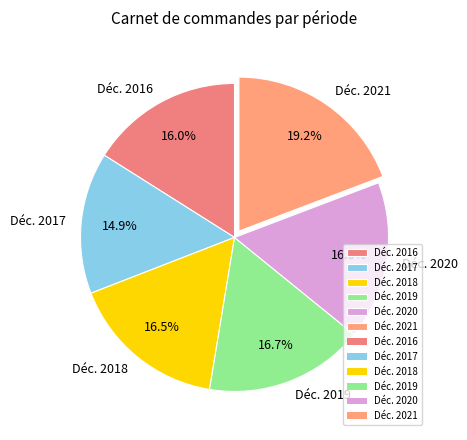

Approximately how many times larger is the value at Déc. 2017 compared to Déc. 2020?

0.9